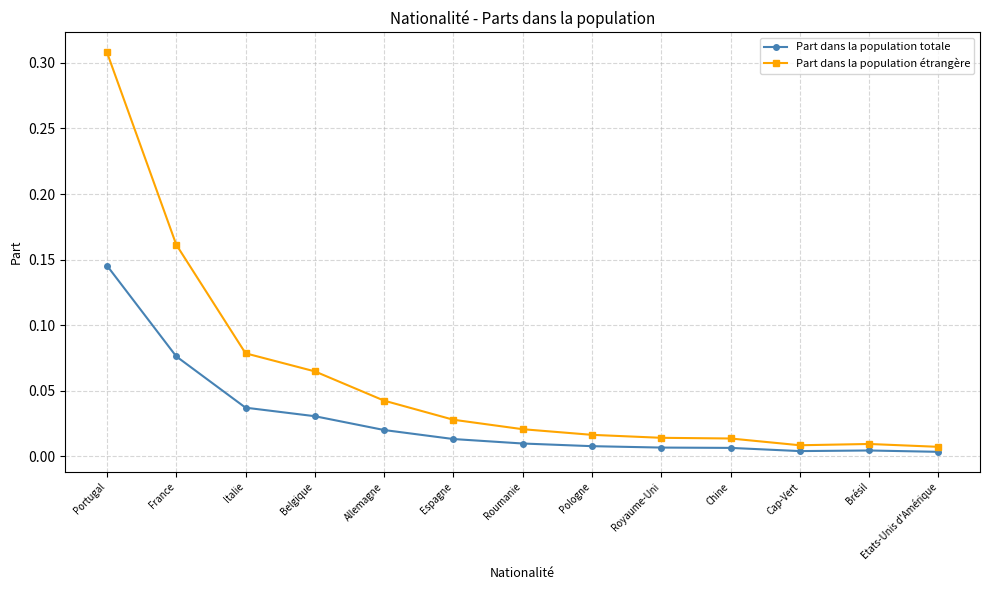

What is the label of the 4th point from the right?

Chine